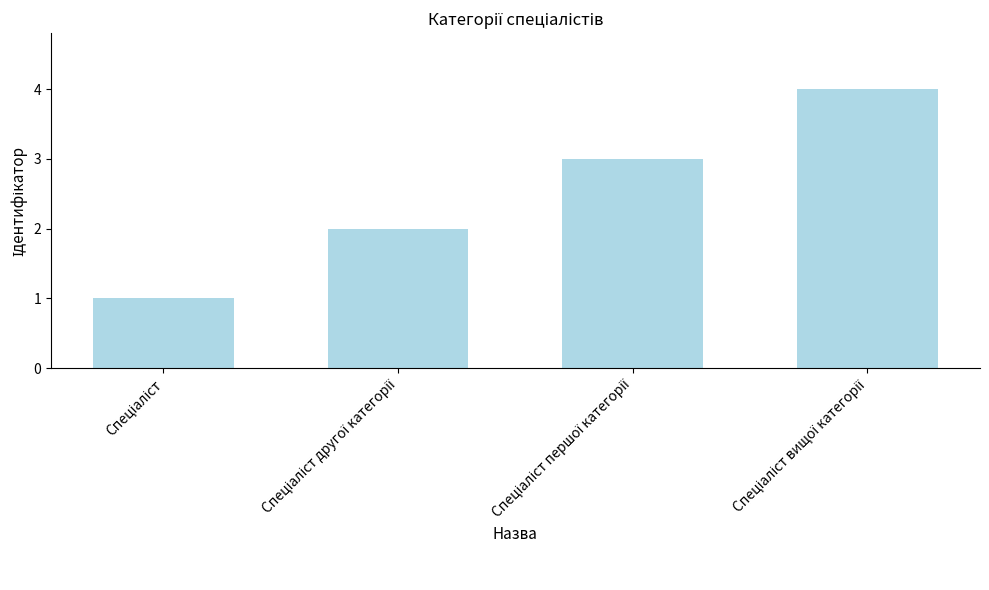

What is the difference between the maximum and minimum values?

3